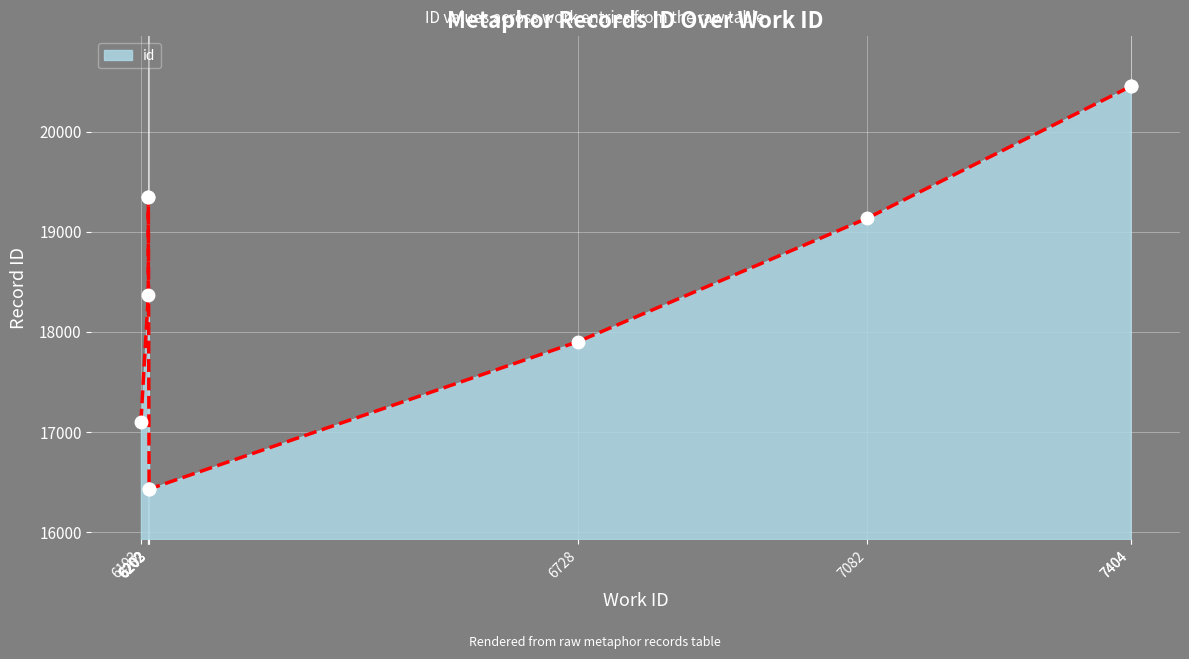

What is the average value?

18496